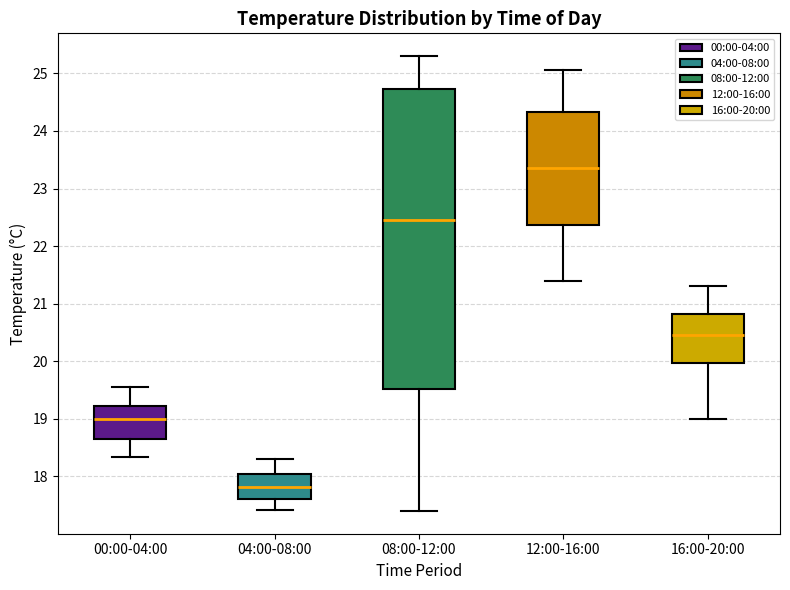

Reading left to right, transcribe this box plot: for each box, give where its median line is, the range the box spans, and where its two whiskers end, as read against the y-axis. The values are not printed on the chart, so give them approximately, as read against the axis.

00:00-04:00: median 19.0, box 18.7 to 19.2, whiskers 18.3 to 19.6
04:00-08:00: median 17.8, box 17.6 to 18.0, whiskers 17.4 to 18.3
08:00-12:00: median 22.5, box 19.5 to 24.7, whiskers 17.4 to 25.3
12:00-16:00: median 23.4, box 22.4 to 24.3, whiskers 21.4 to 25.1
16:00-20:00: median 20.5, box 20.0 to 20.8, whiskers 19.0 to 21.3